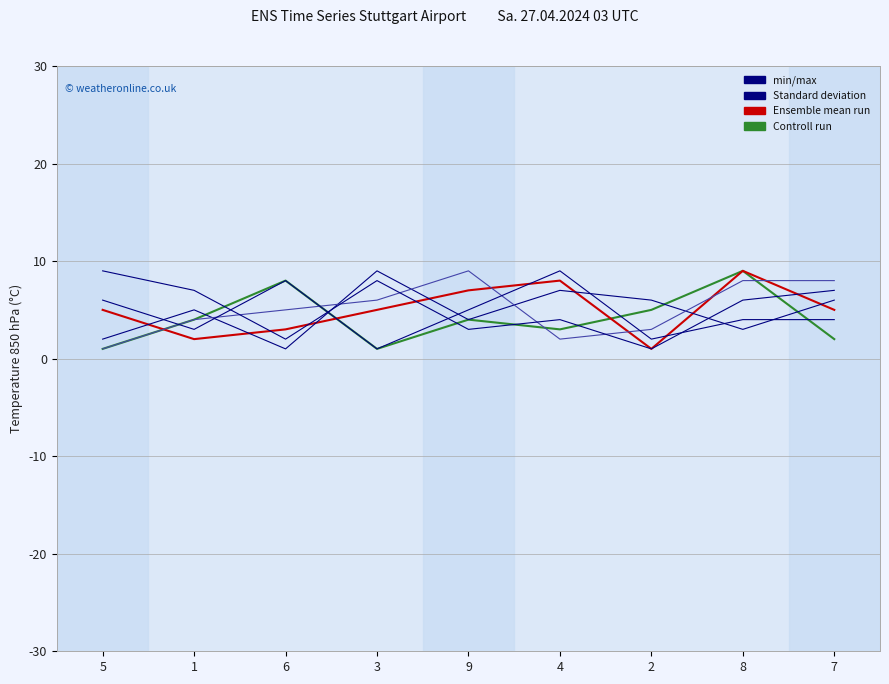

Does the chart display data point markers on the line(s)?

No